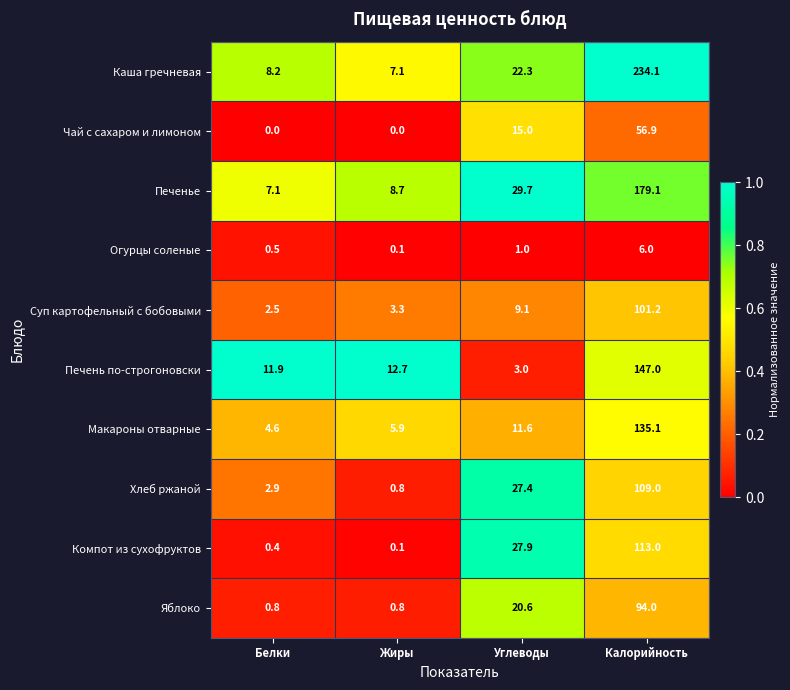

How many data points does each series have?

4